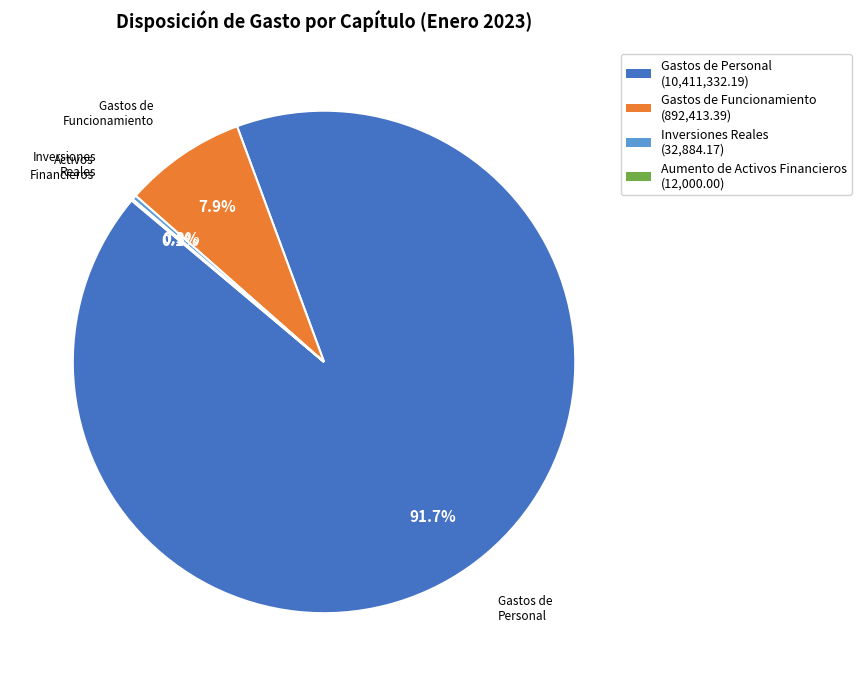

Between Gastos de Personal (10,411,332.19) and Inversiones Reales (32,884.17), which is larger?

Gastos de Personal (10,411,332.19)